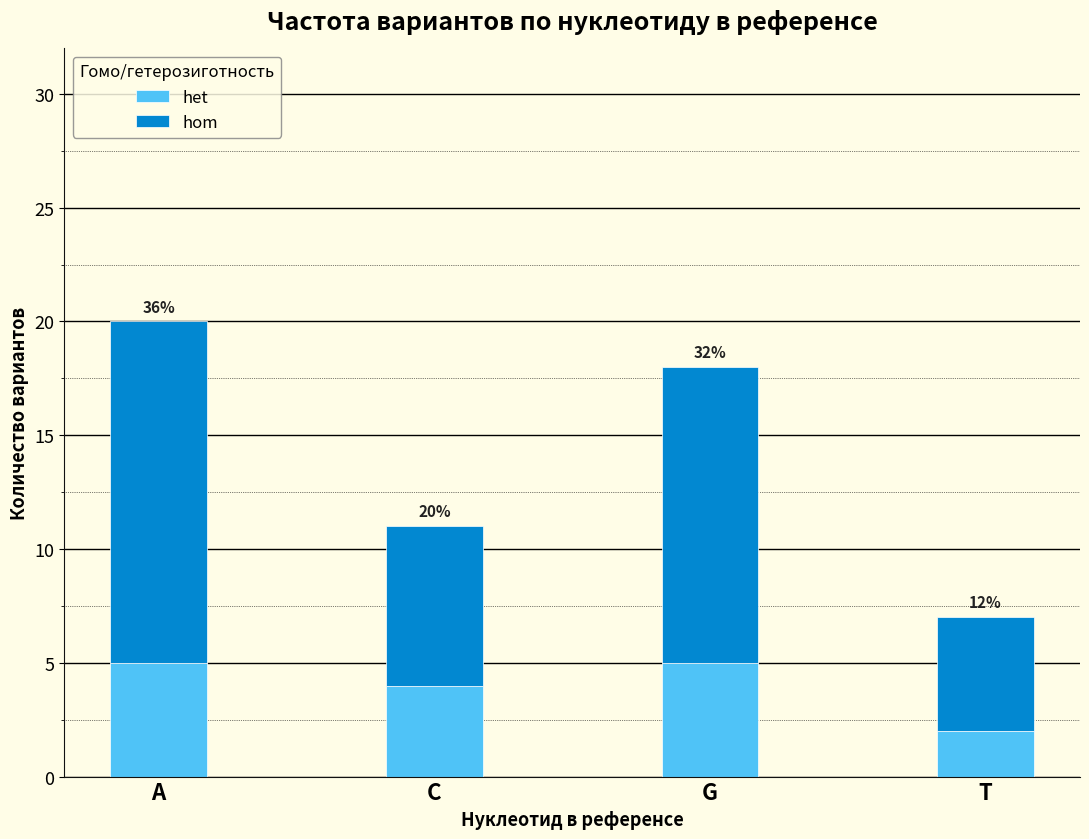

What are all the series names shown in the legend?

het, hom